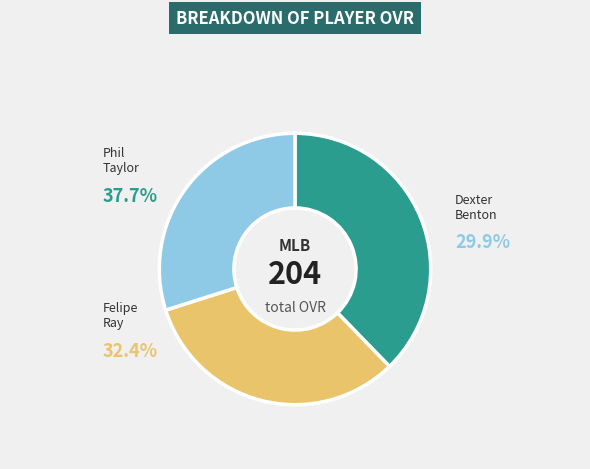

What percentage is the Dexter slice, to the nearest percent?

30%